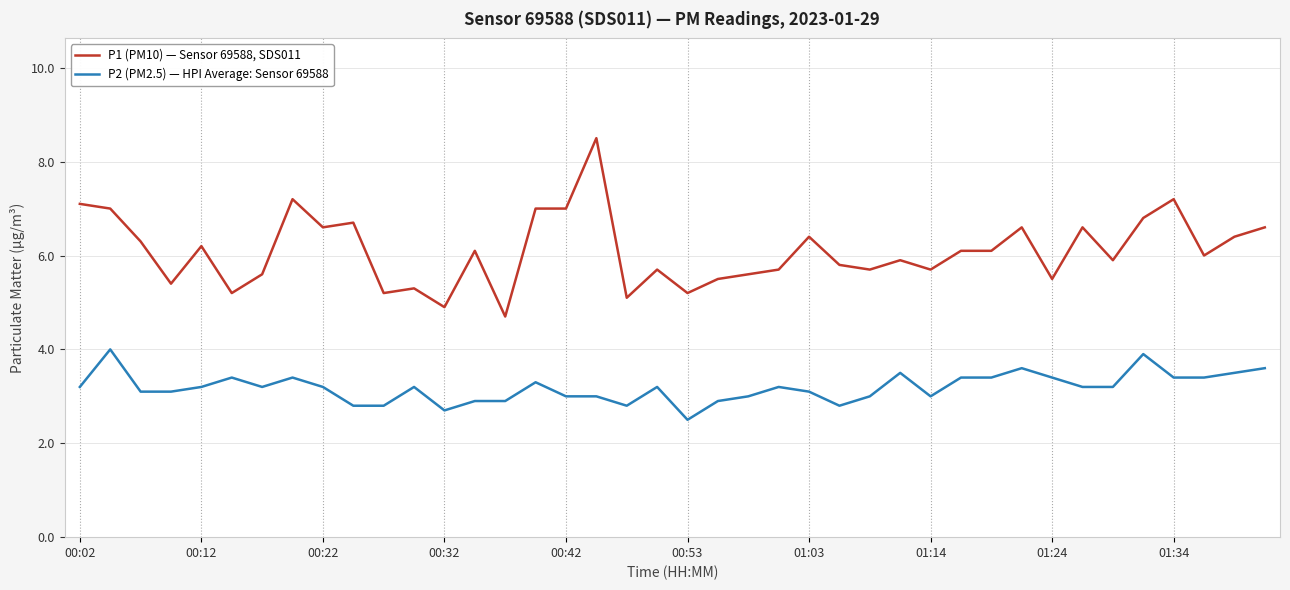

Which series has the widest spread of values?

P1 (PM10) — Sensor 69588, SDS011